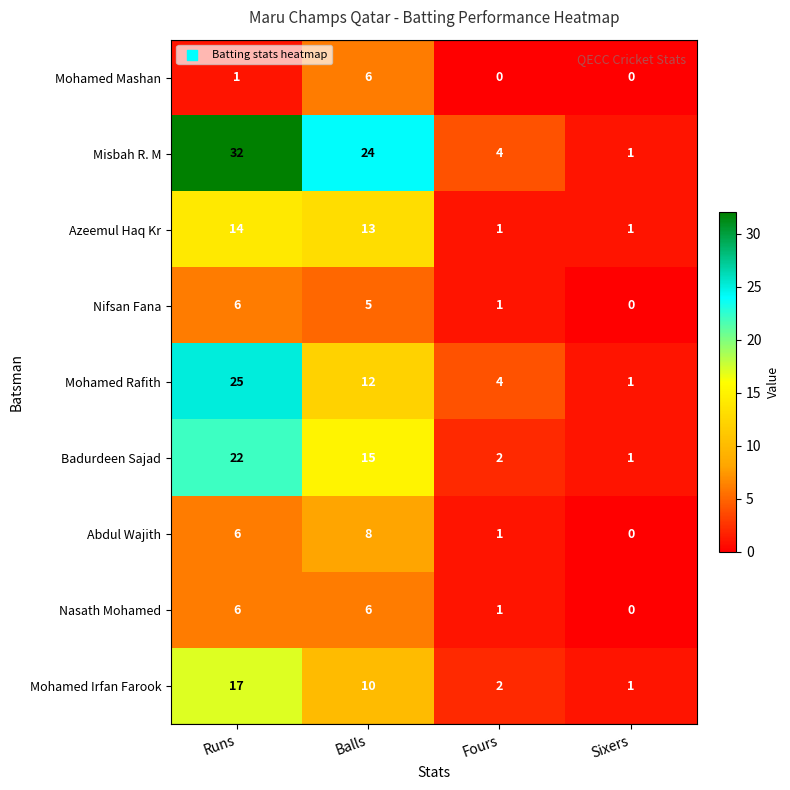

What is the difference between the maximum and second lowest values in the Misbah R. M series?

28